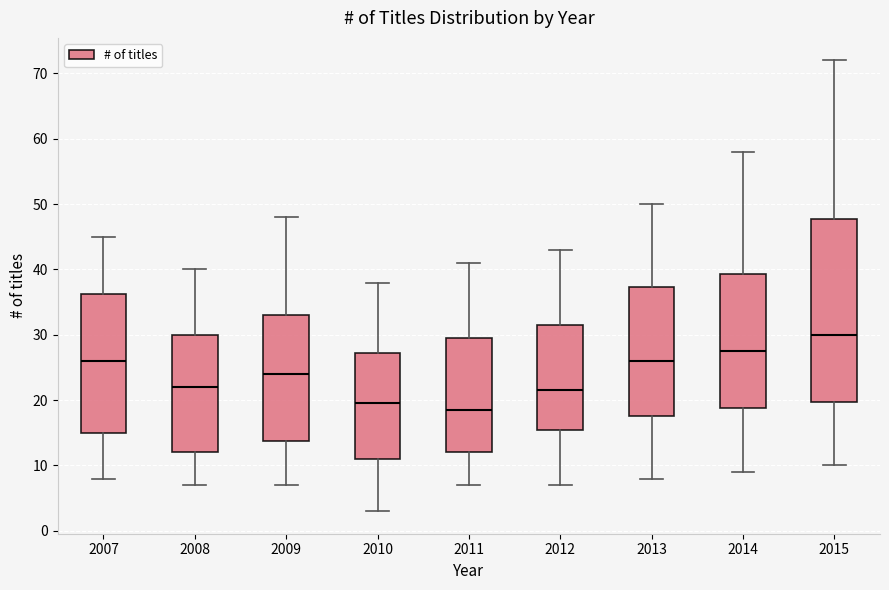

Reading left to right, read every box against the y-axis: the position of its median line, the range the box covers, and the ends of its whiskers. The values are not printed on the chart, so give them approximately, as read against the axis.

2007: median 26, box 15 to 36, whiskers 8 to 45
2008: median 22, box 12 to 30, whiskers 7 to 40
2009: median 24, box 14 to 33, whiskers 7 to 48
2010: median 20, box 11 to 27, whiskers 3 to 38
2011: median 19, box 12 to 30, whiskers 7 to 41
2012: median 22, box 16 to 32, whiskers 7 to 43
2013: median 26, box 18 to 37, whiskers 8 to 50
2014: median 28, box 19 to 39, whiskers 9 to 58
2015: median 30, box 20 to 48, whiskers 10 to 72